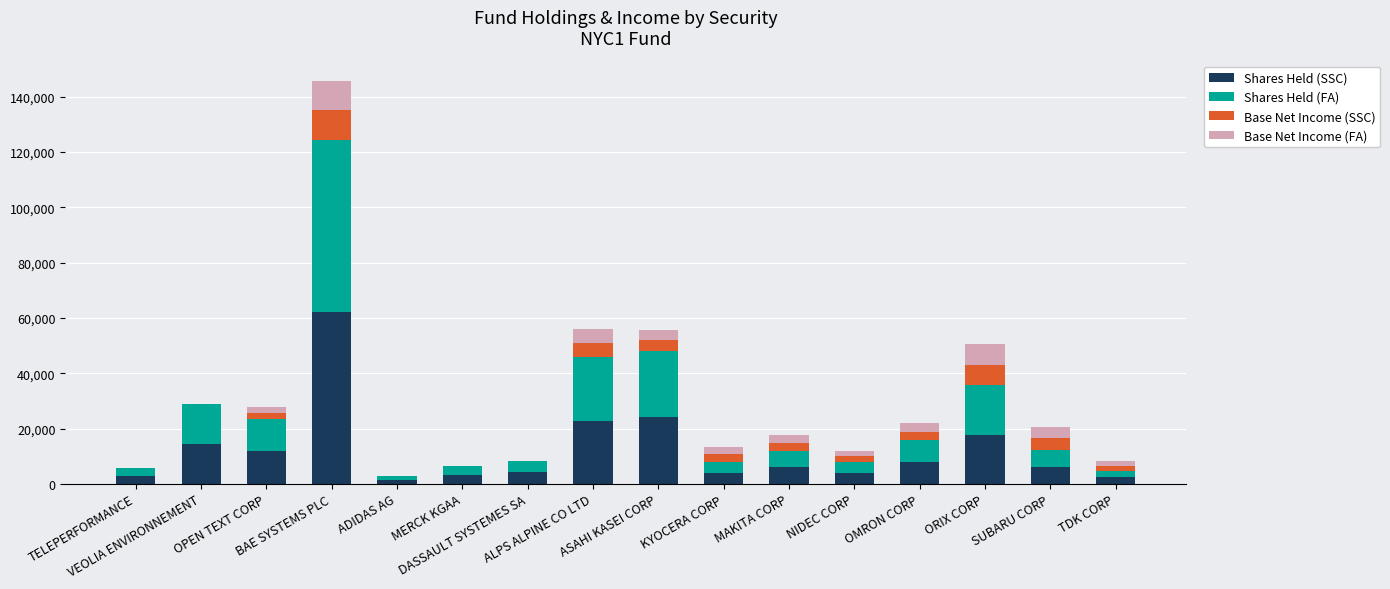

How many distinct data groups are displayed?

4